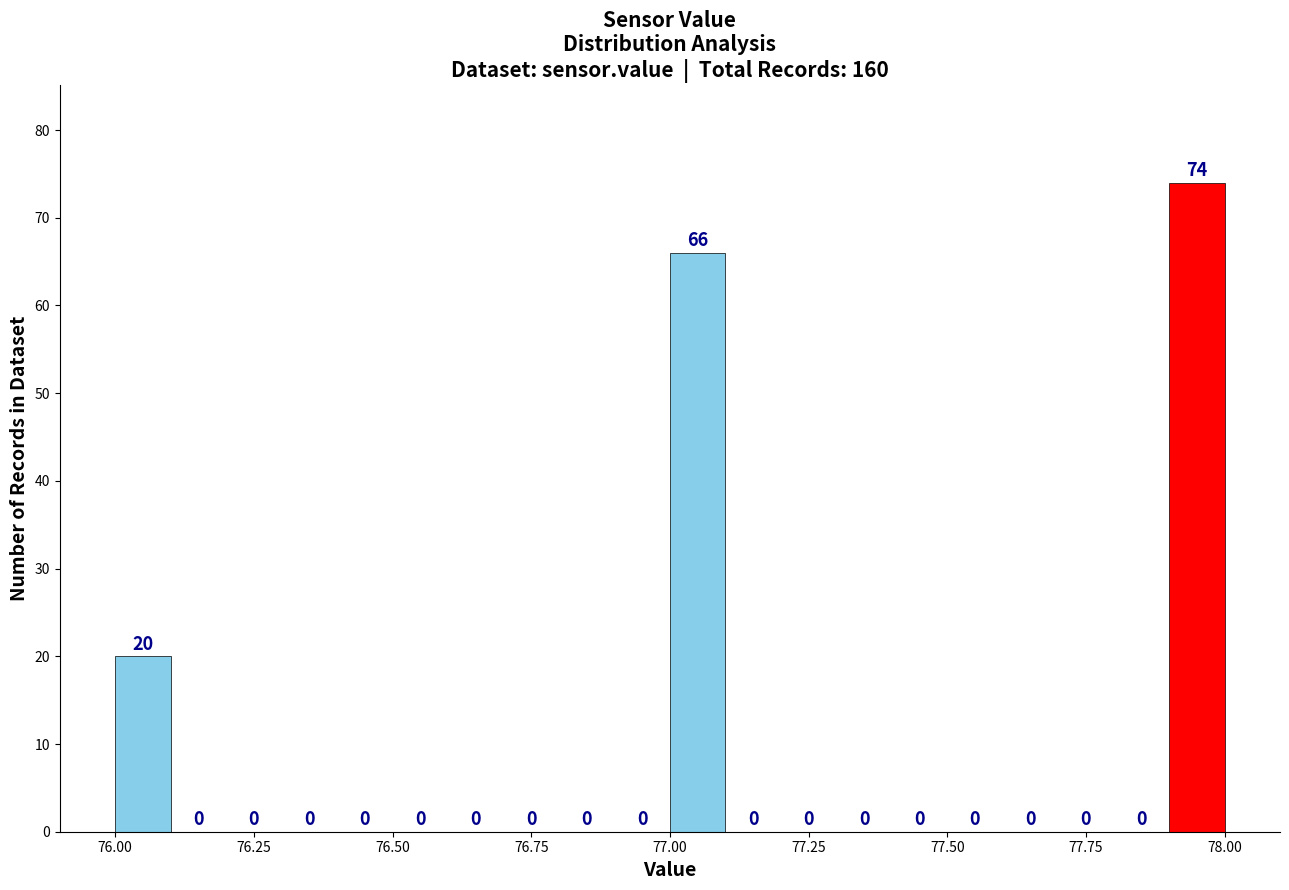

Around what value on the x-axis is the tallest bar? Give the approximate position of its centre, as read against the axis.

77.95